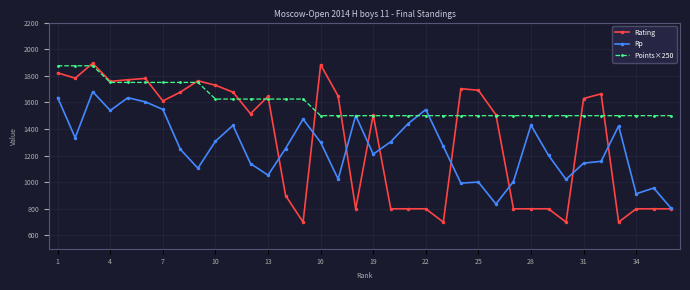

Count the number of categories in the chart.

36